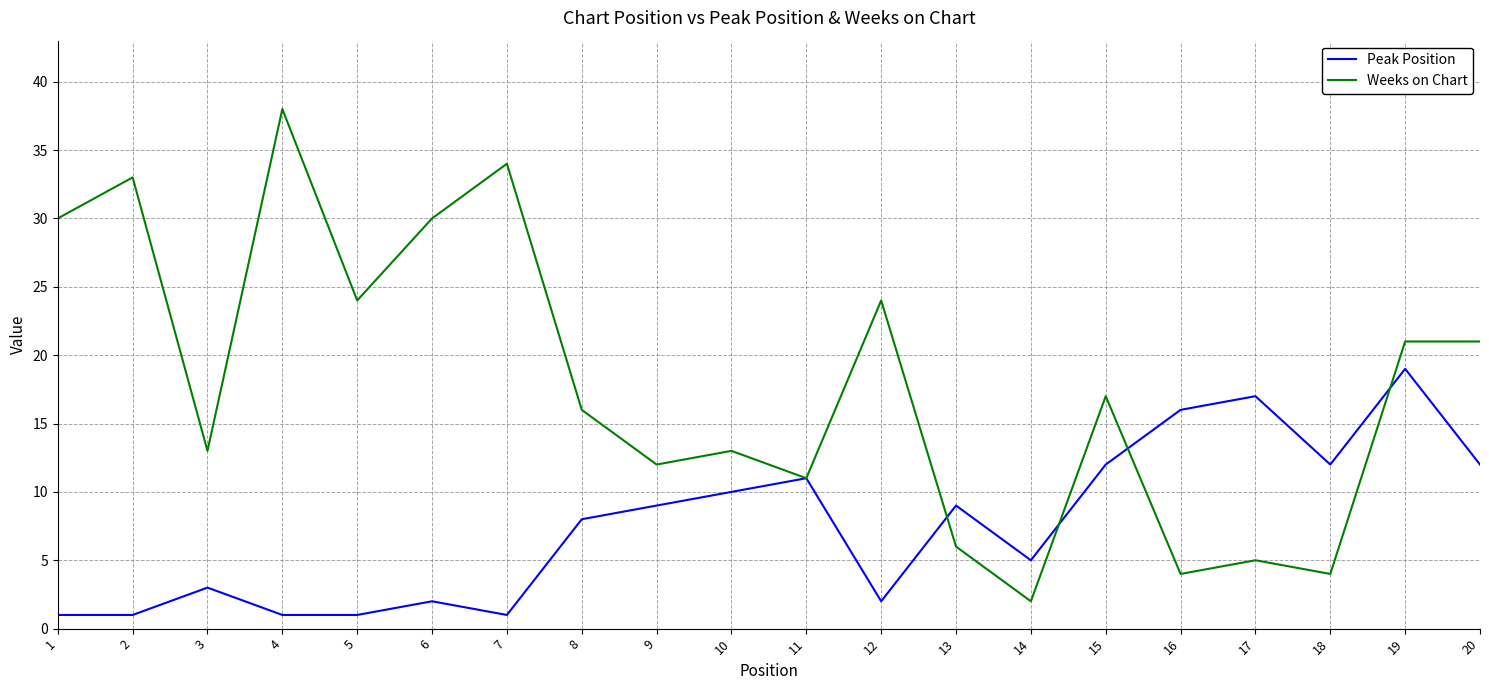

How many values in the Peak Position series are below 9?

10